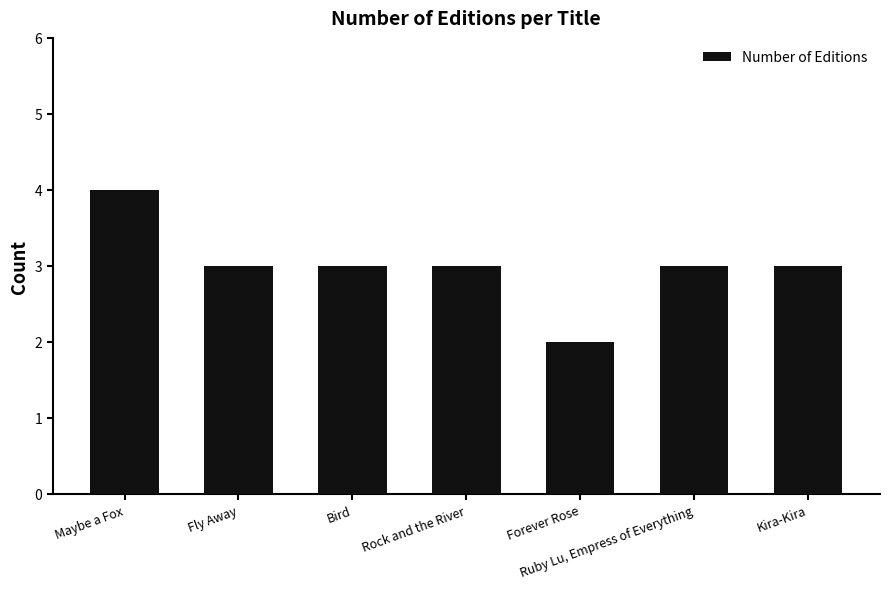

What is the average value?

3